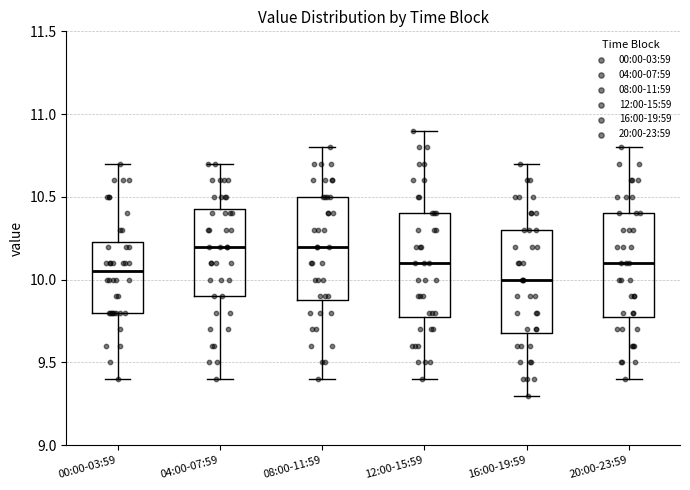

Reading left to right, read every box against the y-axis: the position of its median line, the range the box covers, and the ends of its whiskers. The values are not printed on the chart, so give them approximately, as read against the axis.

00:00-03:59: median 10.05, box 9.80 to 10.25, whiskers 9.40 to 10.70
04:00-07:59: median 10.20, box 9.90 to 10.45, whiskers 9.40 to 10.70
08:00-11:59: median 10.20, box 9.90 to 10.50, whiskers 9.40 to 10.80
12:00-15:59: median 10.10, box 9.80 to 10.40, whiskers 9.40 to 10.90
16:00-19:59: median 10.00, box 9.70 to 10.30, whiskers 9.30 to 10.70
20:00-23:59: median 10.10, box 9.80 to 10.40, whiskers 9.40 to 10.80